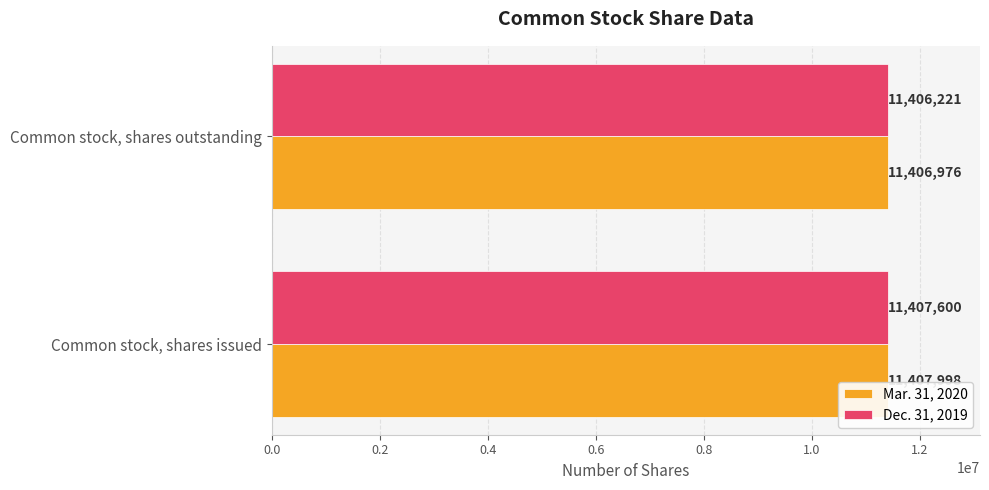

True or false: Dec. 31, 2019 has a value of 11406221 at Common stock, shares outstanding.

True